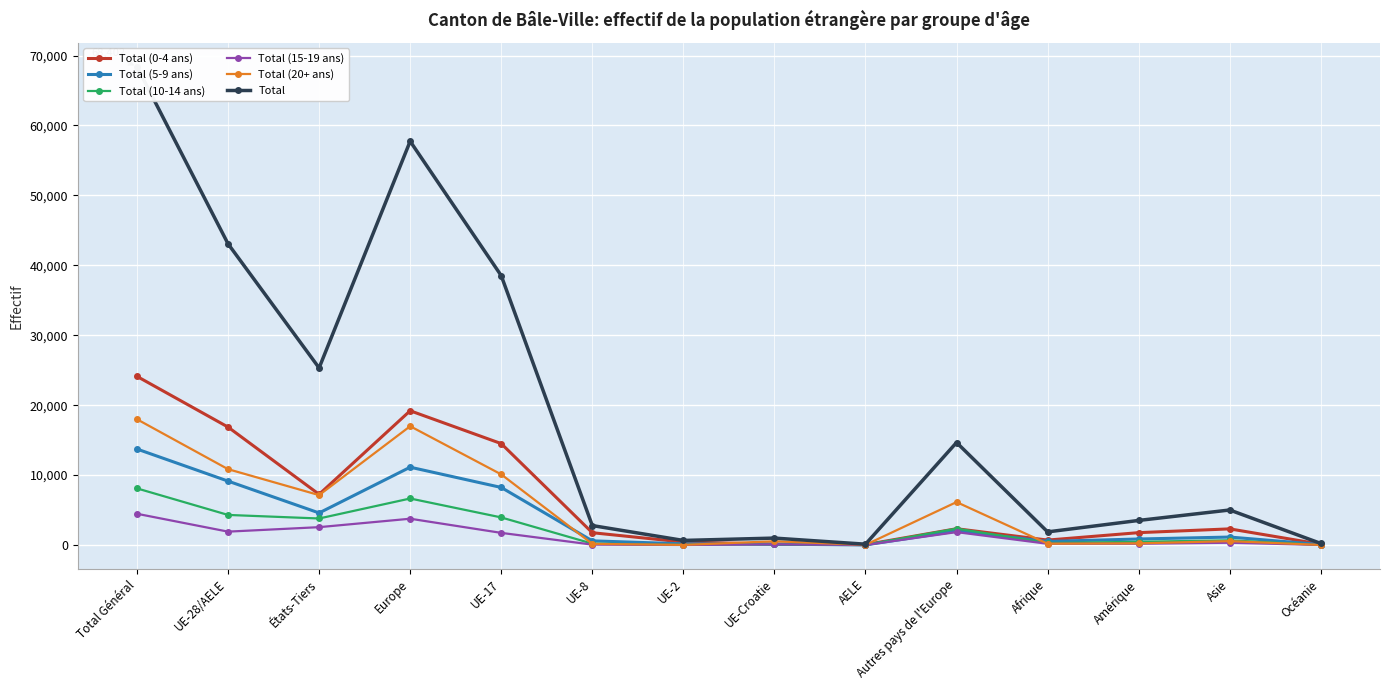

How many interior local valleys does the Total series have?

4